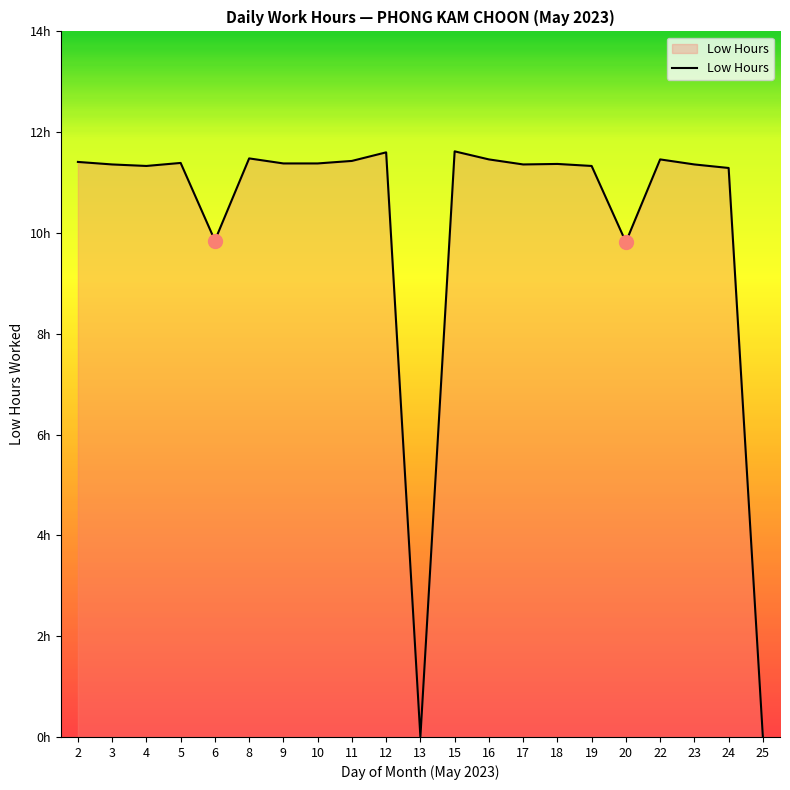

Is this an area chart (filled region under the line)?

Yes